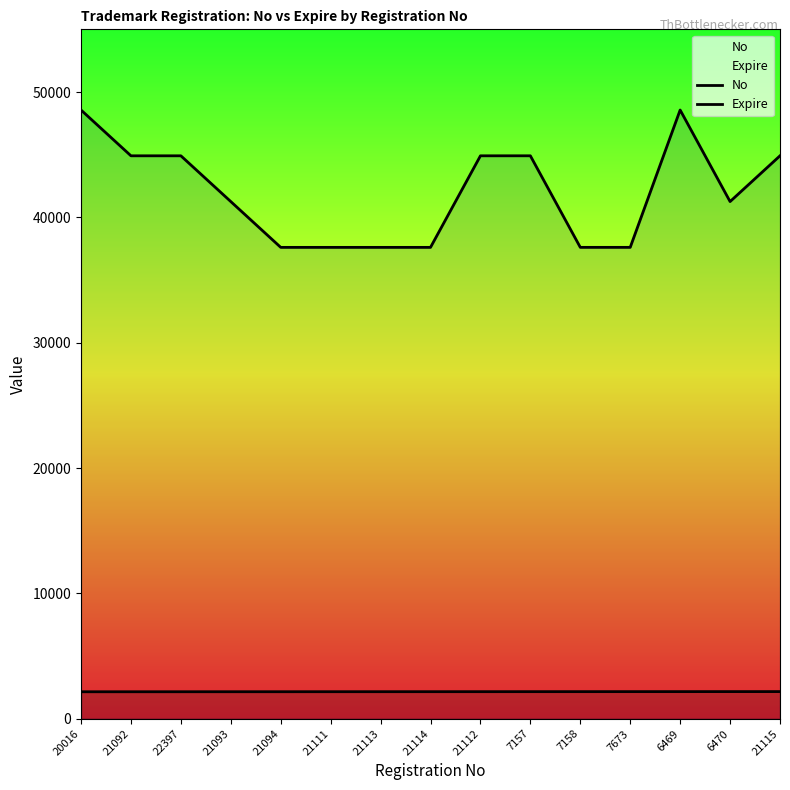

True or false: No and Expire cross at least once.

False